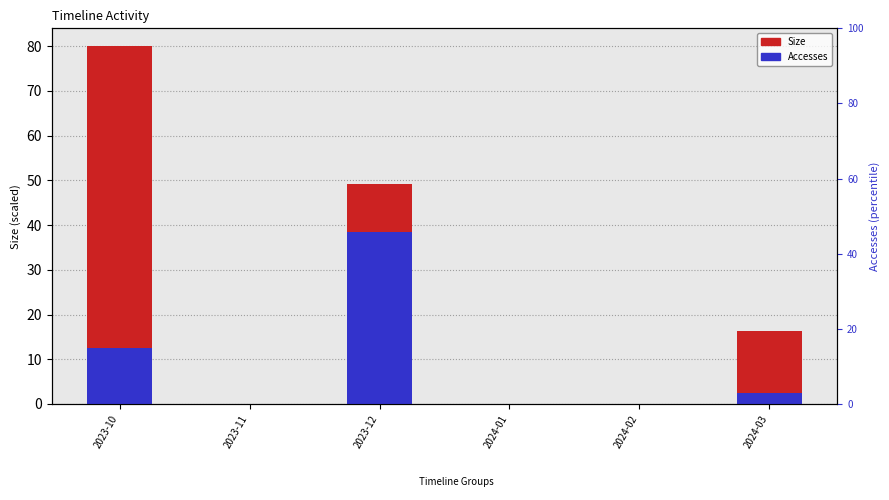

What is the total value across all series at 2023-10?

92.5